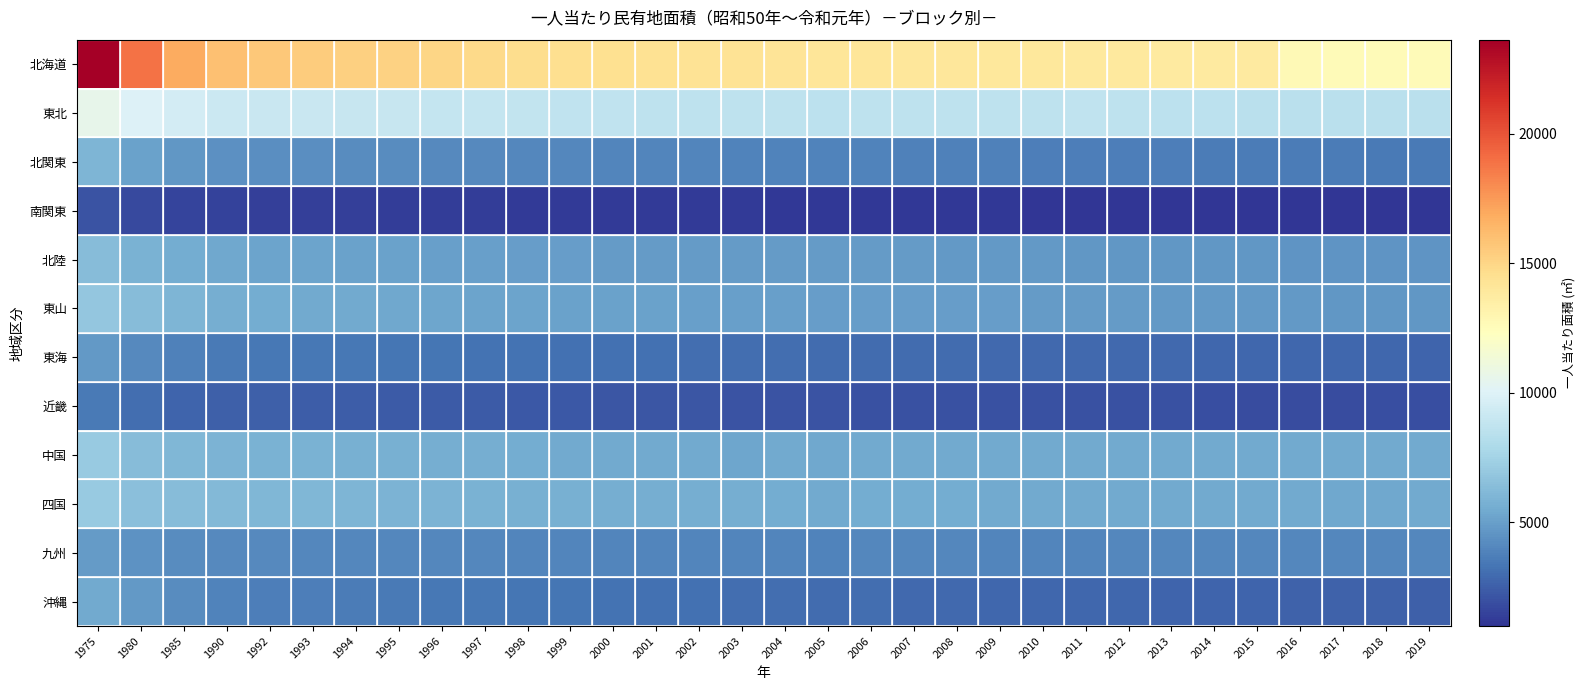

At which category is the sum across all series the highest?

1975